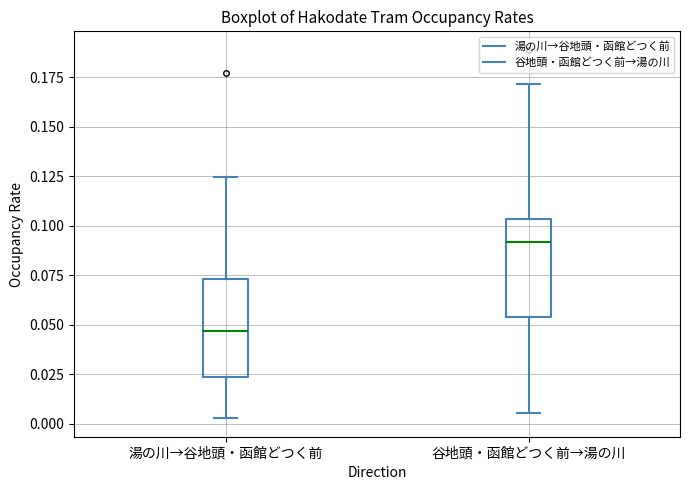

Reading left to right, transcribe this box plot: for each box, give where its median line is, the range the box spans, and where its two whiskers end, as read against the y-axis. The values are not printed on the chart, so give them approximately, as read against the axis.

湯の川→谷地頭・函館どつく前: median 0.045, box 0.025 to 0.075, whiskers 0.005 to 0.125
谷地頭・函館どつく前→湯の川: median 0.090, box 0.055 to 0.105, whiskers 0.005 to 0.170